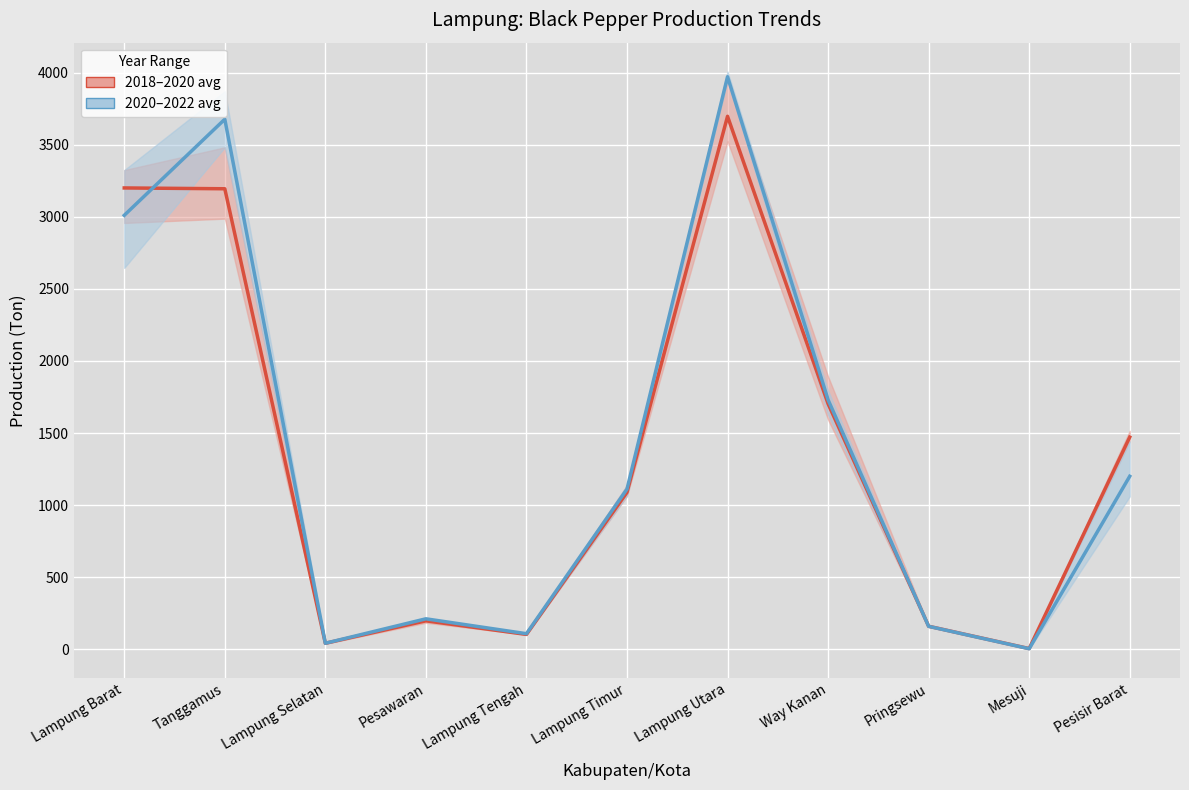

What is the label of the 7th point from the right?

Lampung Tengah